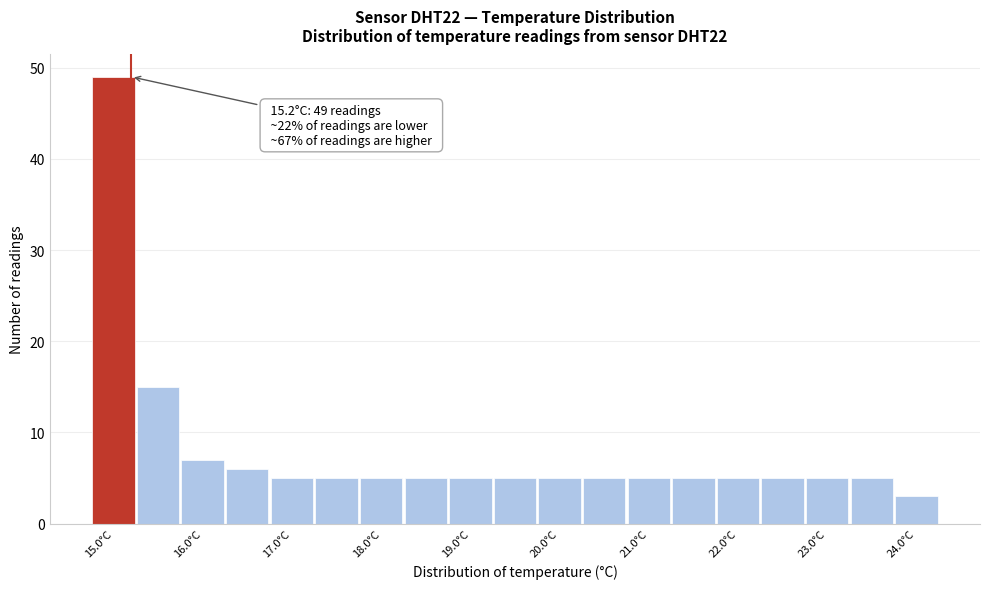

Which range on the x-axis has the tallest bar?

14.75 to 15.25